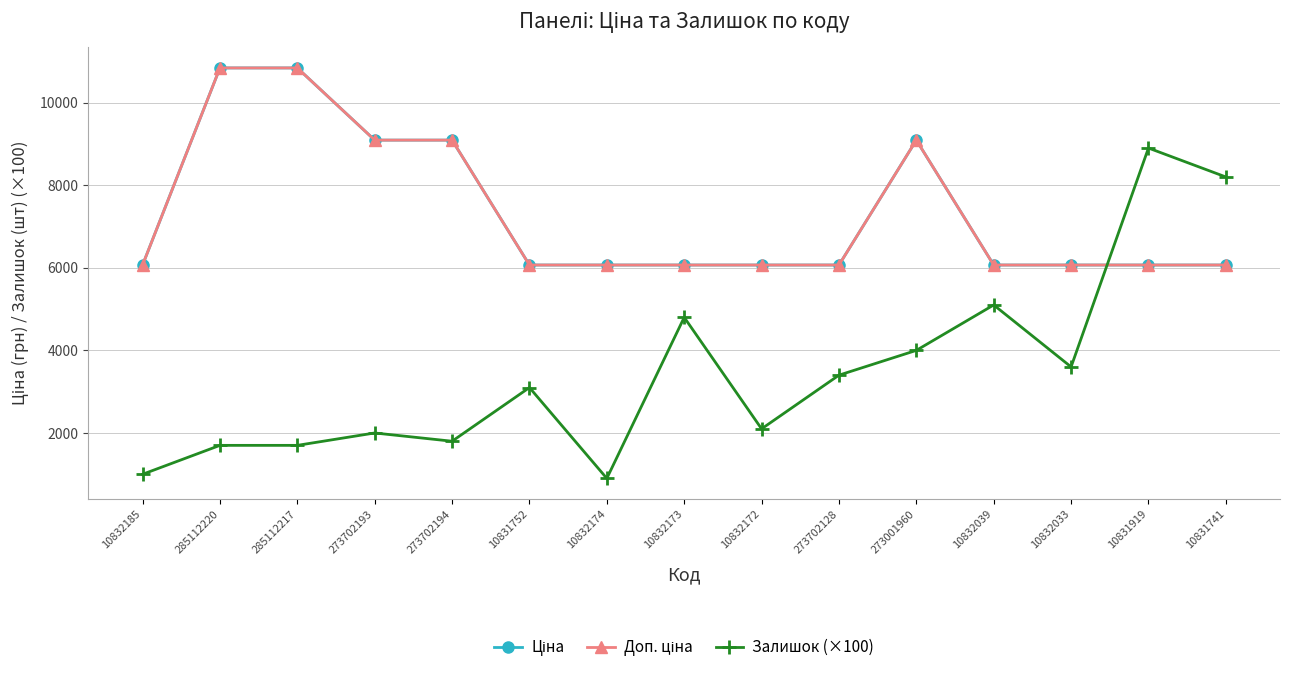

How many interior local peaks does the Доп. ціна series have?

1